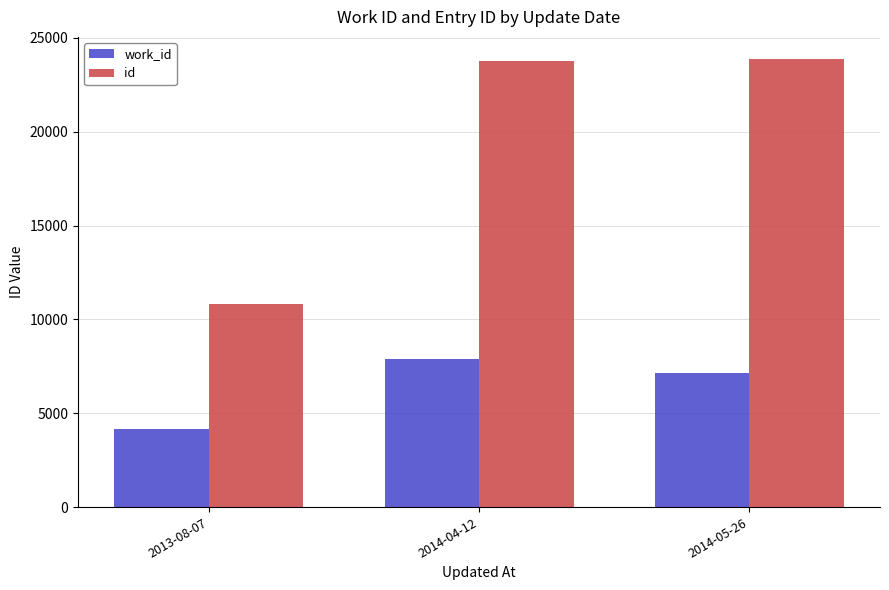

Rank the categories by work_id value from lowest to highest.

2013-08-07, 2014-05-26, 2014-04-12